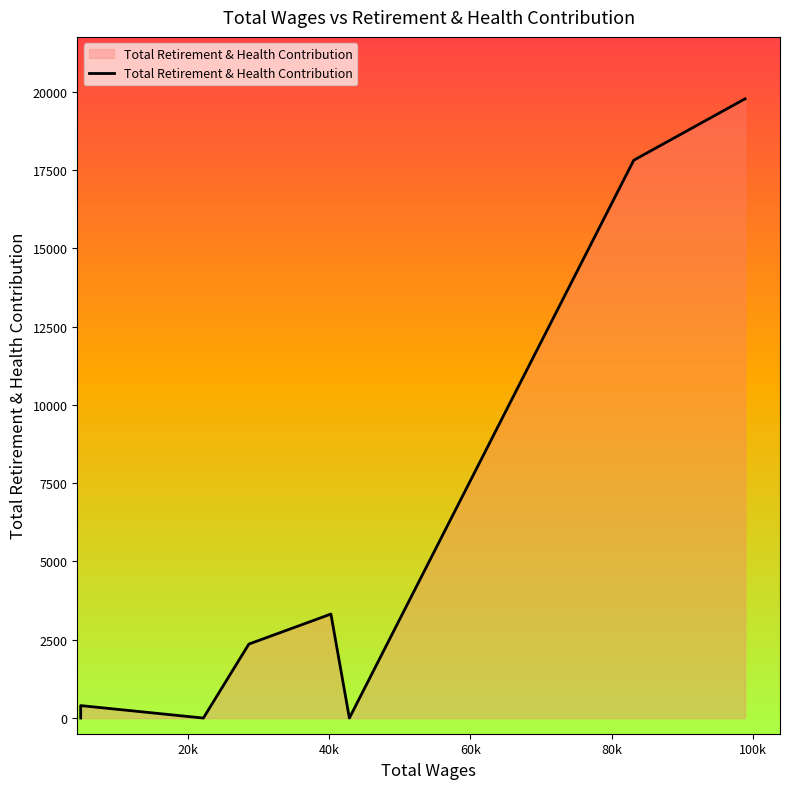

How many points are lower than both their immediate neighbors (excluding endpoints)?

2